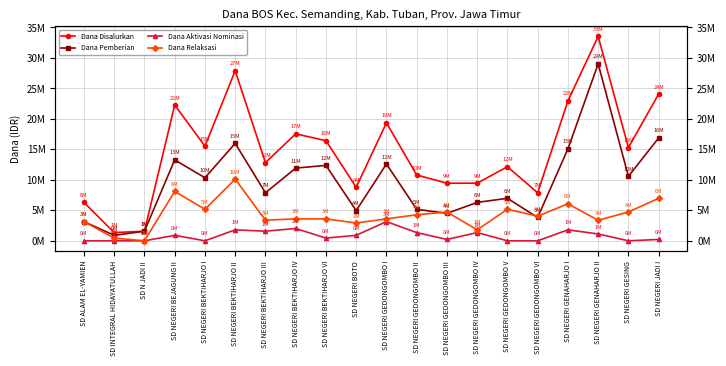

Is this an area chart (filled region under the line)?

No